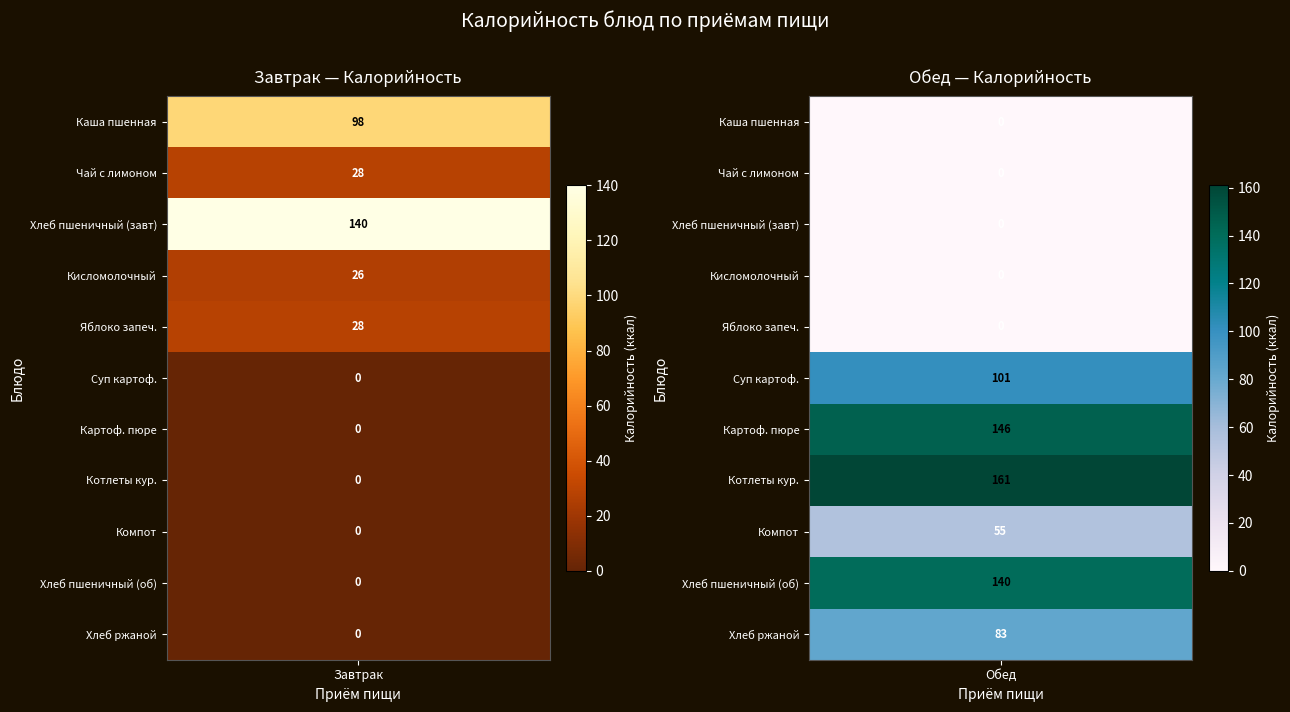

Which series has the largest range (max minus min)?

Обед